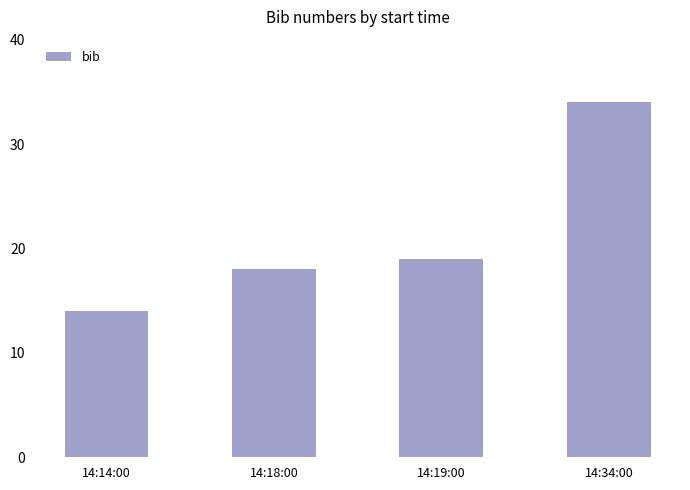

What is the label of the 3rd bar from the left?

14:19:00